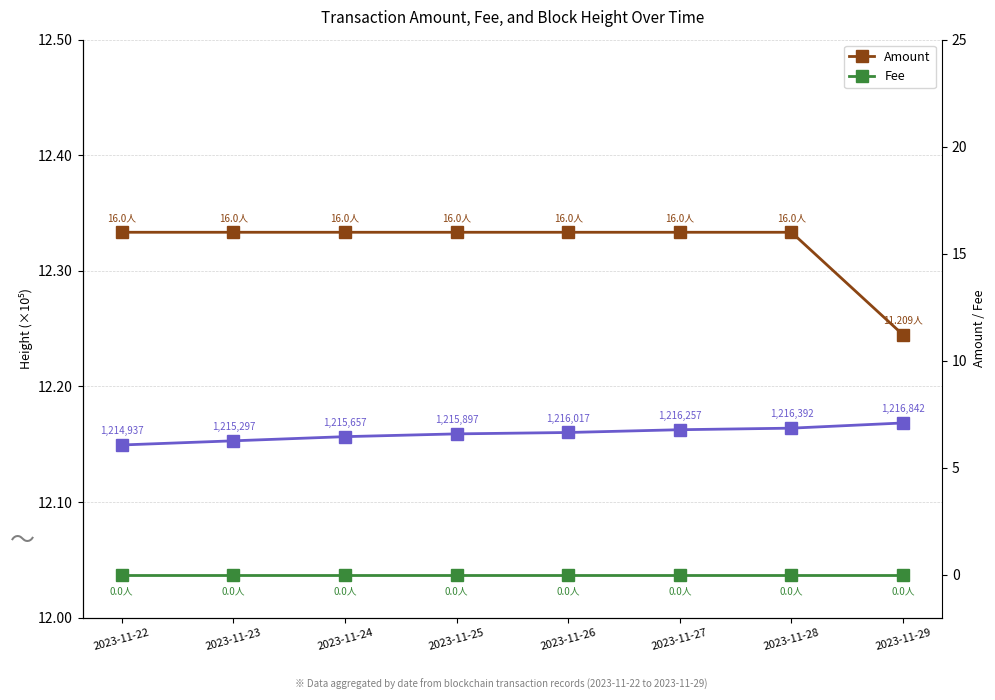

What is the total value across all series at 2023-11-22?

28.1